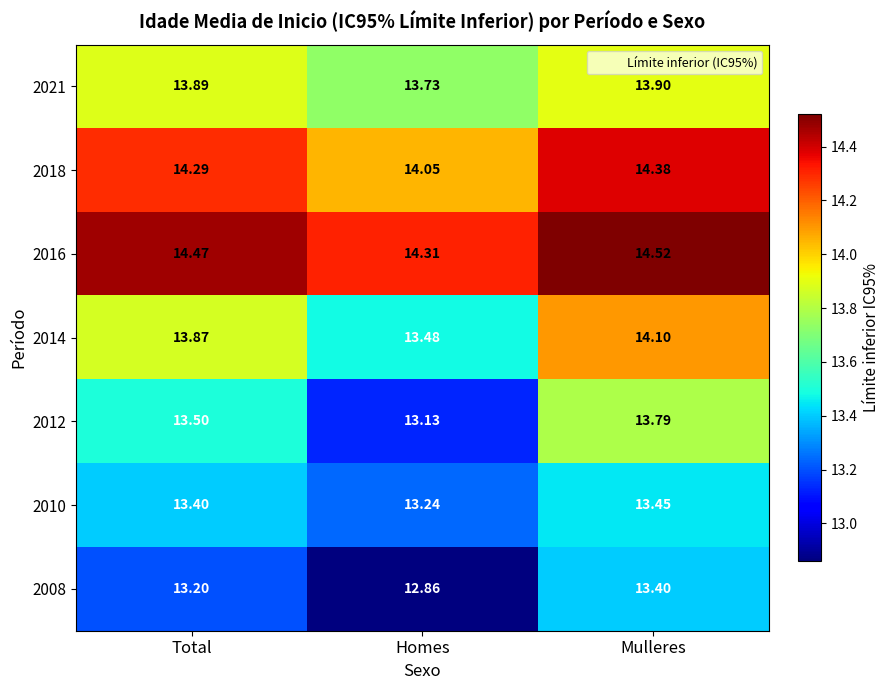

Is the value of 2014 at Total greater than the value of 2010 at Mulleres?

Yes